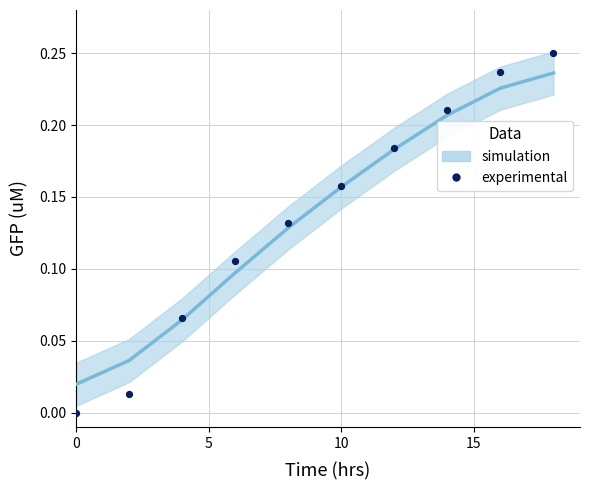

What is the range of X values (max minus min)?

18.0